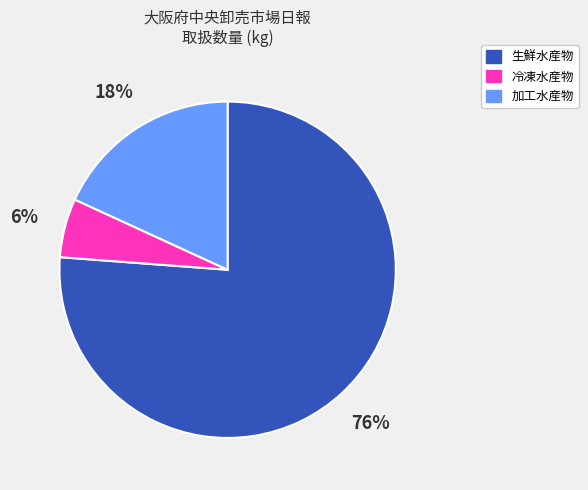

To the nearest percent, what portion does 冷凍水産物 represent?

6%